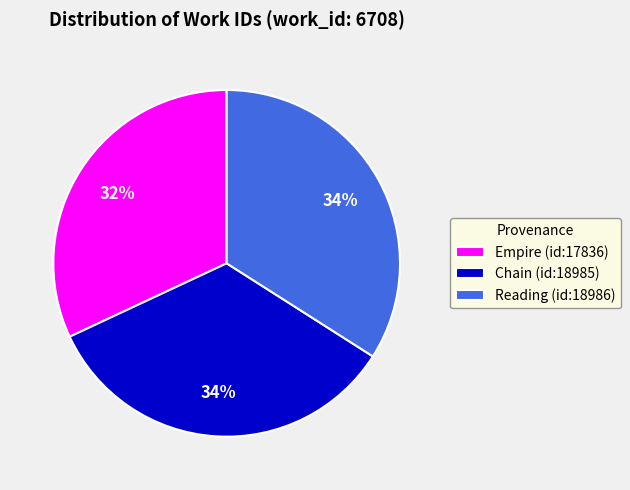

Between Reading (id:18986) and Empire (id:17836), which is larger?

Reading (id:18986)